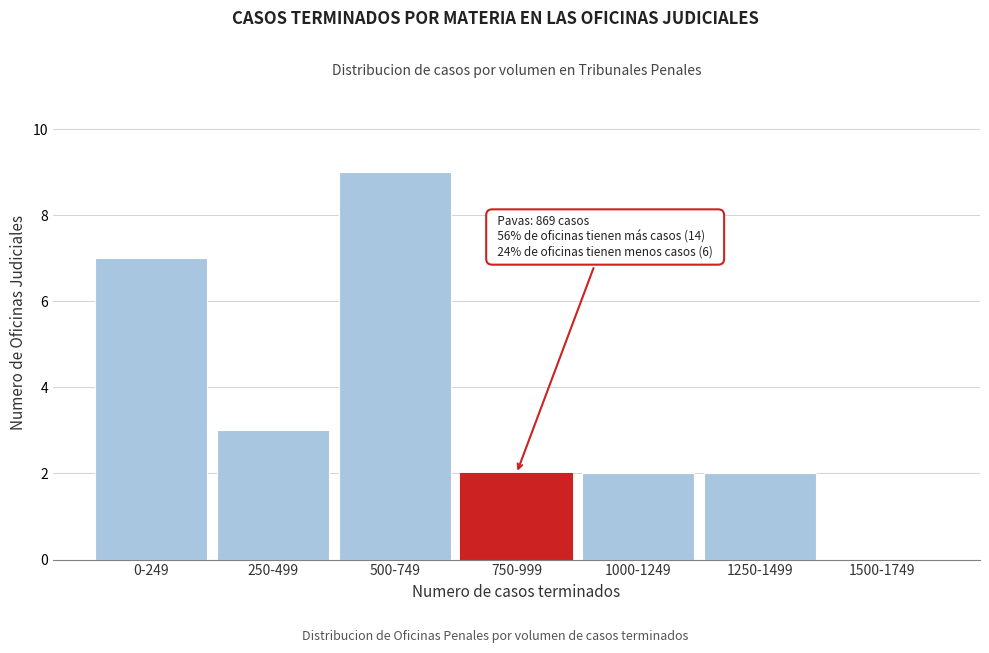

Reading left to right, transcribe all the data shown in this chart.

0-249=7	250-499=3	500-749=9	750-999=2	1000-1249=2	1250-1499=2	1500-1749=0